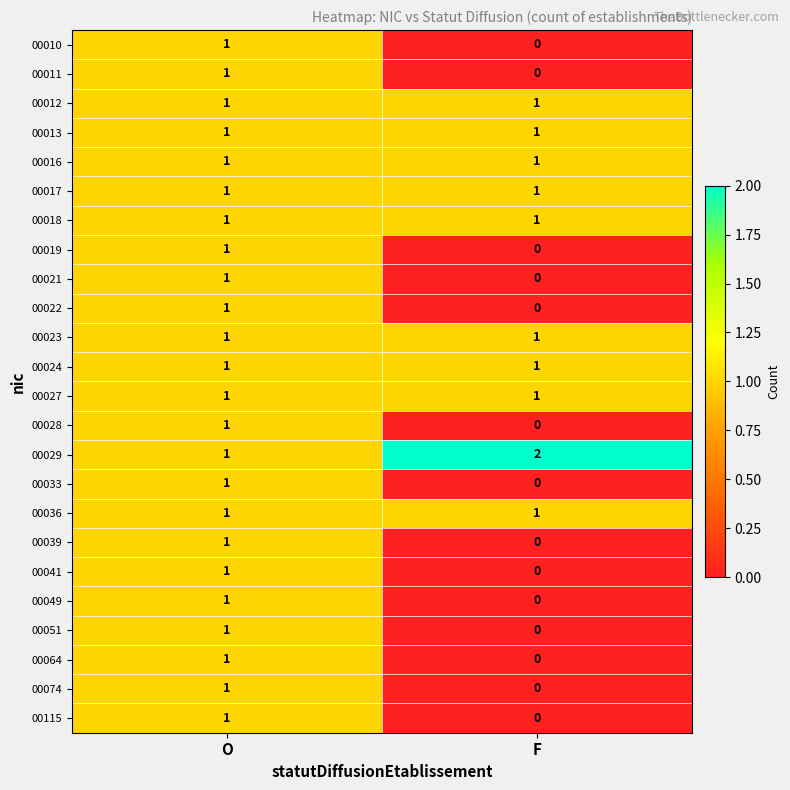

The 00022 series shows 1 at F. True or false?

False